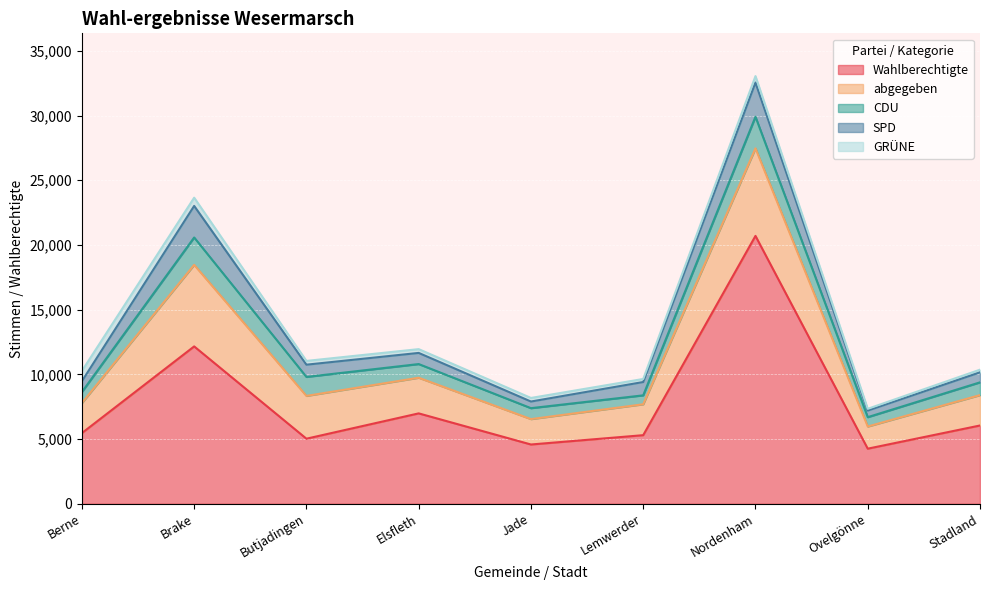

What is the sum of the abgegeben values at Ovelgönne and Elsfleth?

4468